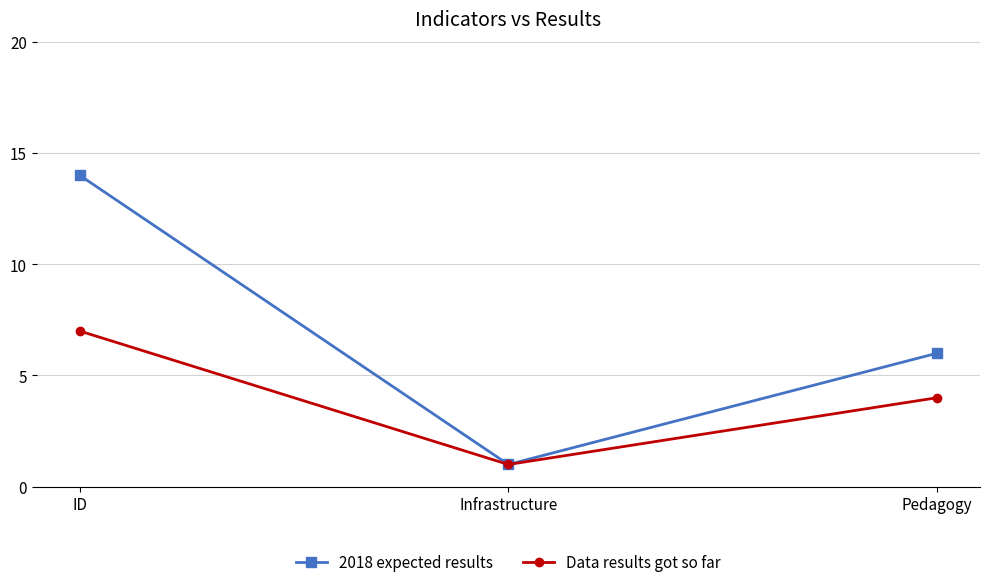

What value does the Data results got so far series have at Infrastructure?

1